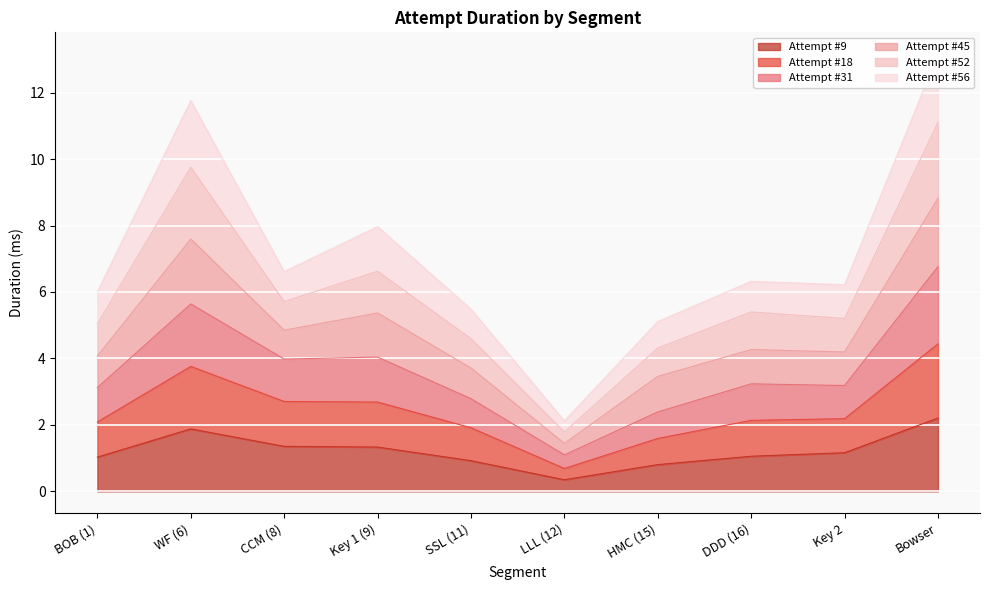

Which series has the largest total across all categories?

Attempt #52